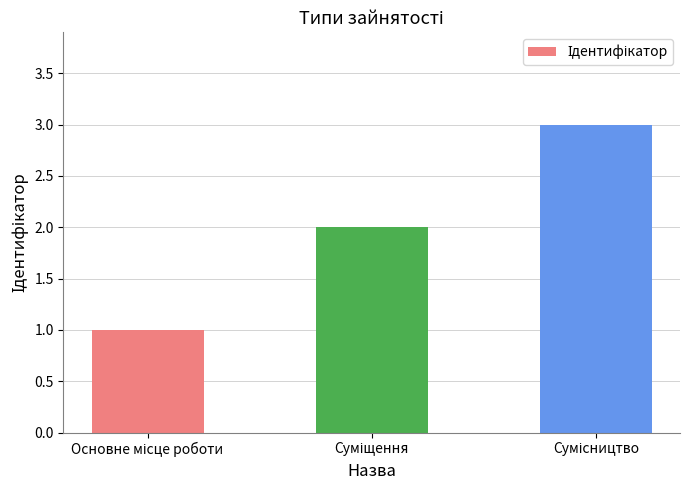

Does the chart contain stacked bars?

No